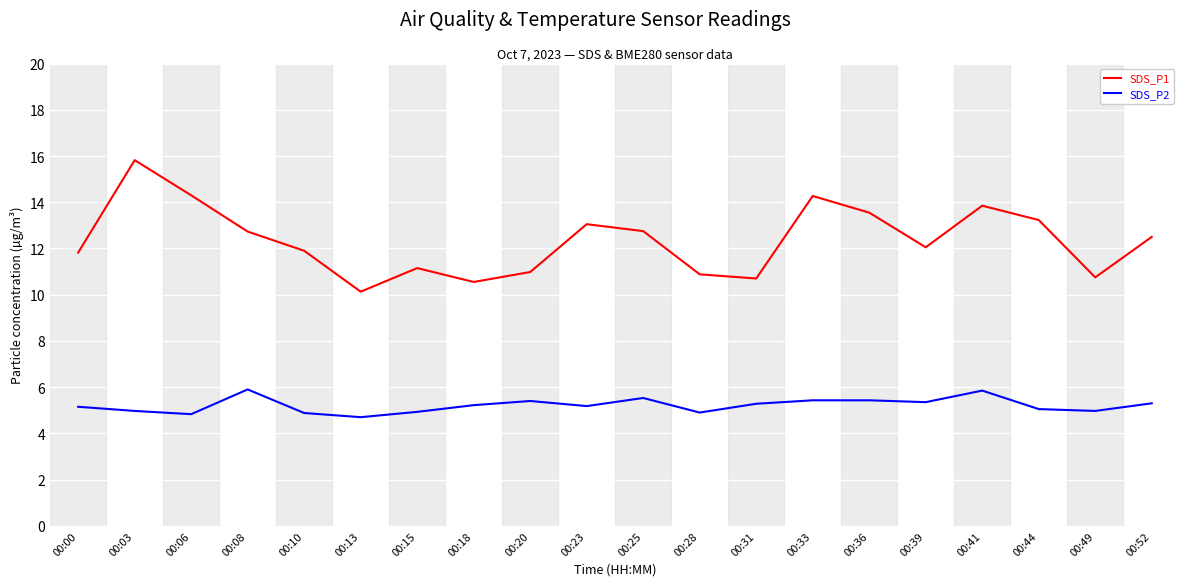

True or false: SDS_P2 has more than 2 points higher than both neighbors.

True